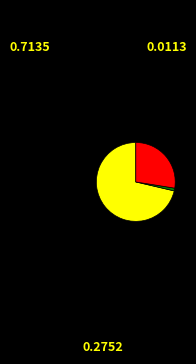

Is there any slice that represents more than half of the pie?

Yes